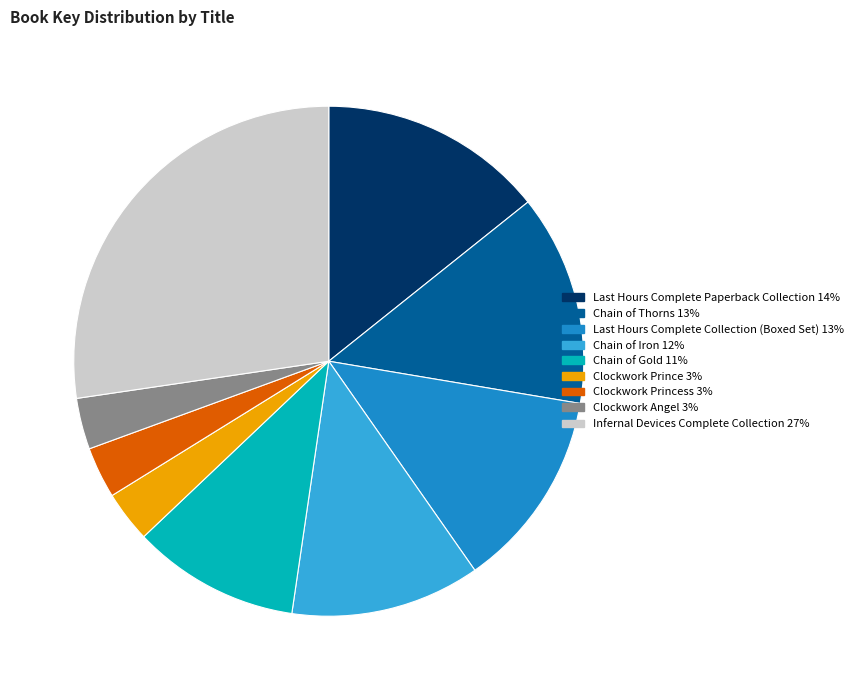

Is there any slice that represents more than half of the pie?

No